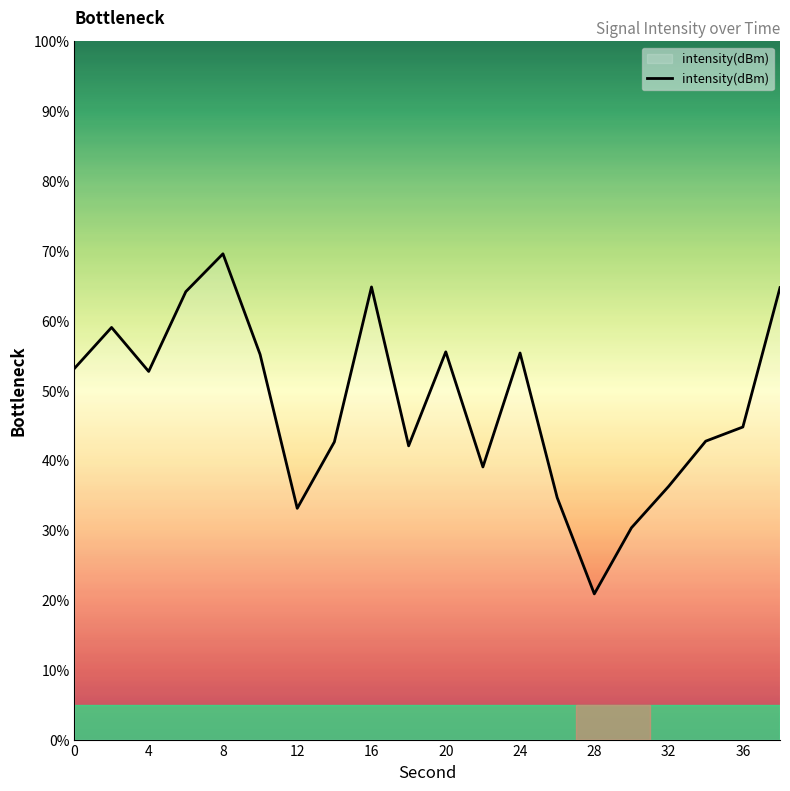

What is the minimum value shown in the chart?

20.9